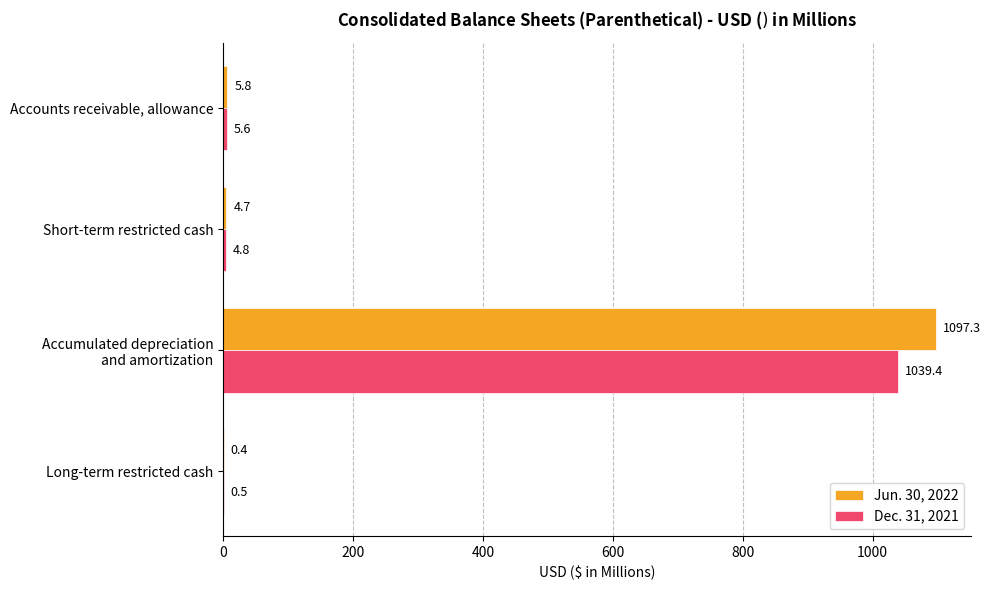

Which series has the largest total across all categories?

Jun. 30, 2022